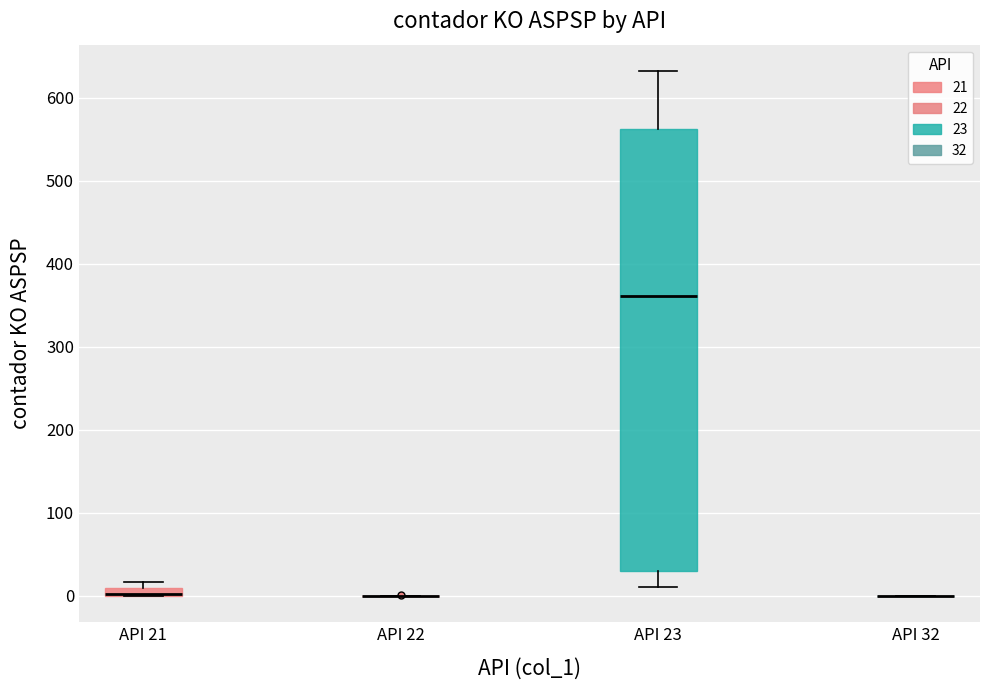

Comparing the boxes themselves (not the whiskers), which one is the tallest?

API 23